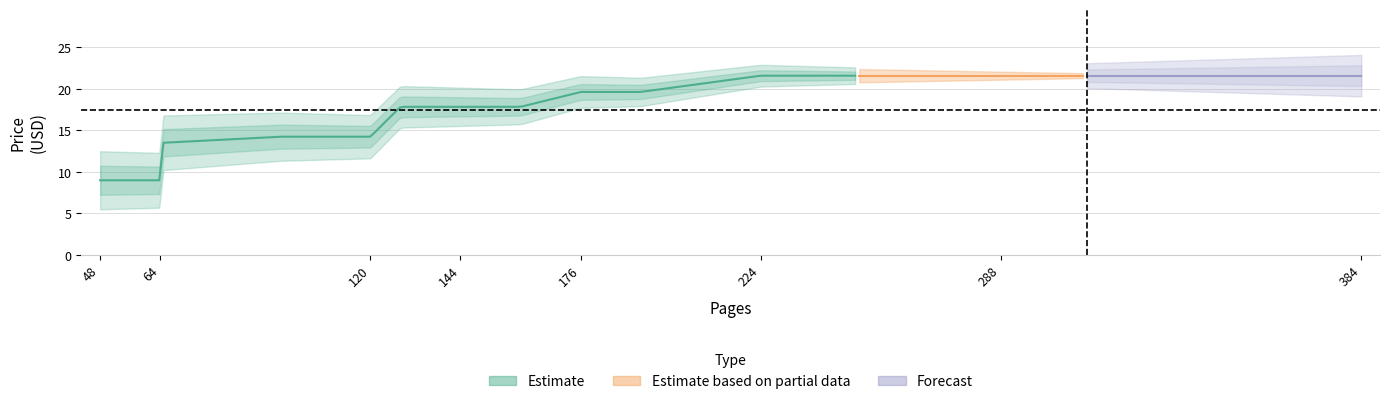

What is the maximum value shown in the chart?

21.6